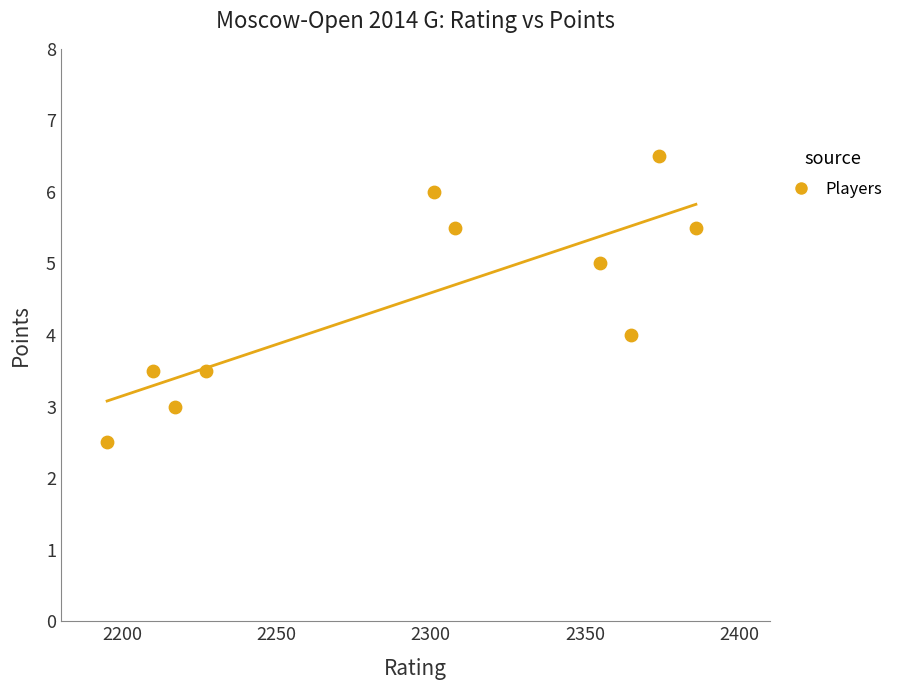

What is the average Y value?

4.5